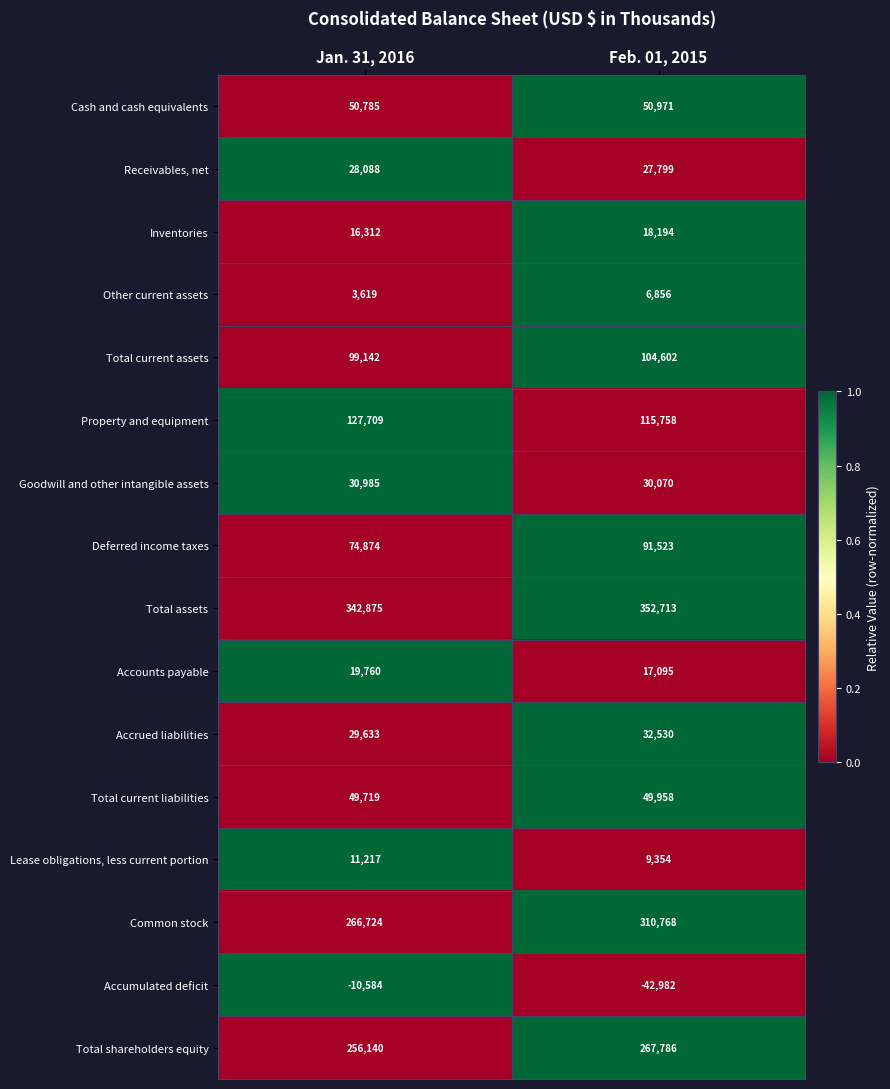

Which series has the largest range (max minus min)?

Common stock